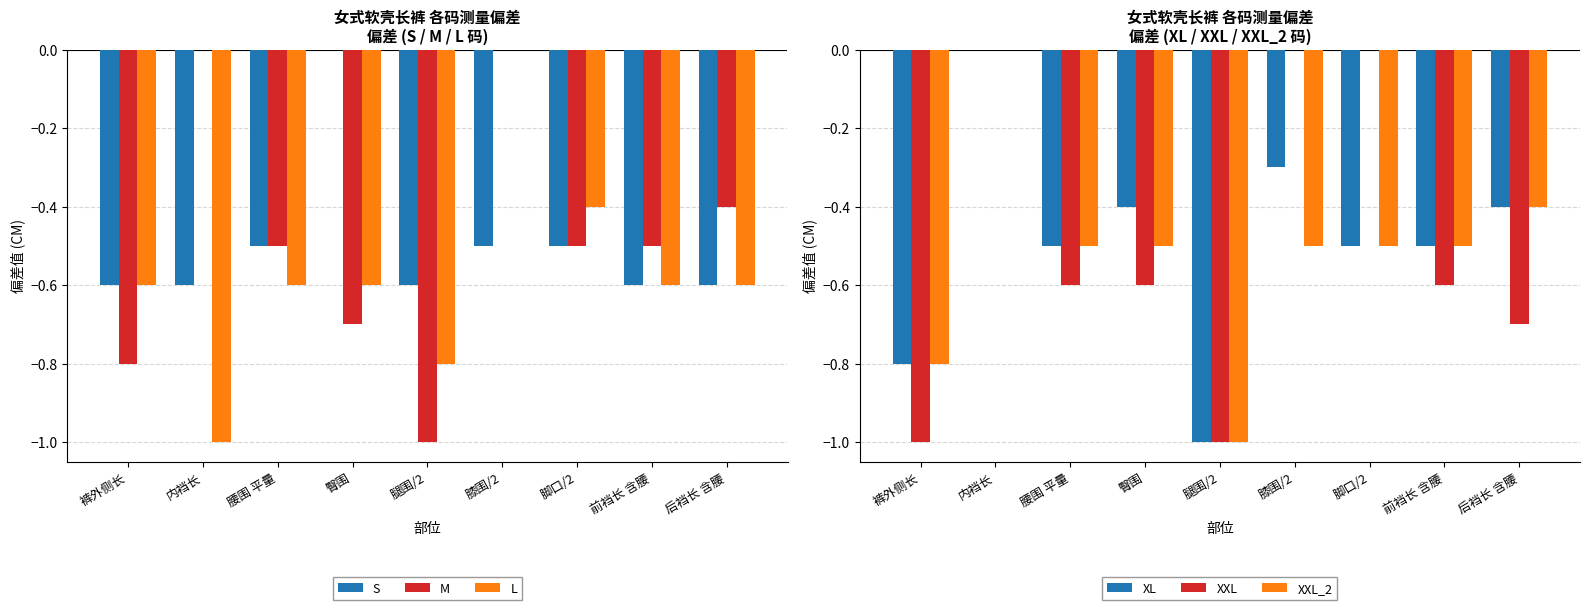

Reading left to right, what are all the values shown in this chart?

S: 裤外侧长=-0.6	内裆长=-0.6	腰围 平量=-0.5	臀围=0.0	腿围/2=-0.6	膝围/2=-0.5	脚口/2=-0.5	前裆长 含腰=-0.6	后裆长 含腰=-0.6
M: 裤外侧长=-0.8	内裆长=0.0	腰围 平量=-0.5	臀围=-0.7	腿围/2=-1.0	膝围/2=0.0	脚口/2=-0.5	前裆长 含腰=-0.5	后裆长 含腰=-0.4
L: 裤外侧长=-0.6	内裆长=-1.0	腰围 平量=-0.6	臀围=-0.6	腿围/2=-0.8	膝围/2=0.0	脚口/2=-0.4	前裆长 含腰=-0.6	后裆长 含腰=-0.6
XL: 裤外侧长=-0.8	内裆长=0.0	腰围 平量=-0.5	臀围=-0.4	腿围/2=-1.0	膝围/2=-0.3	脚口/2=-0.5	前裆长 含腰=-0.5	后裆长 含腰=-0.4
XXL: 裤外侧长=-1.0	内裆长=0.0	腰围 平量=-0.6	臀围=-0.6	腿围/2=-1.0	膝围/2=0.0	脚口/2=0.0	前裆长 含腰=-0.6	后裆长 含腰=-0.7
XXL_2: 裤外侧长=-0.8	内裆长=0.0	腰围 平量=-0.5	臀围=-0.5	腿围/2=-1.0	膝围/2=-0.5	脚口/2=-0.5	前裆长 含腰=-0.5	后裆长 含腰=-0.4